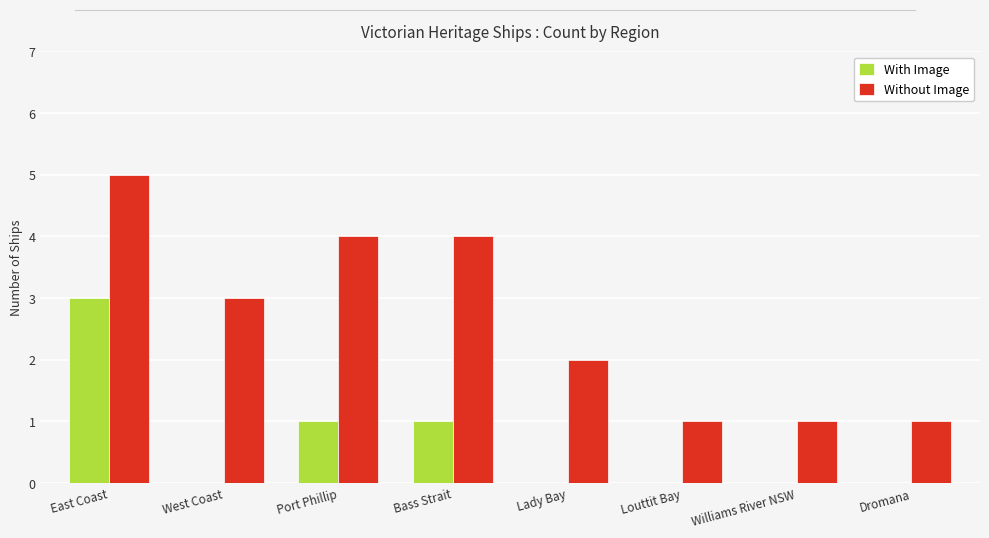

What is the sum of all Without Image values?

21